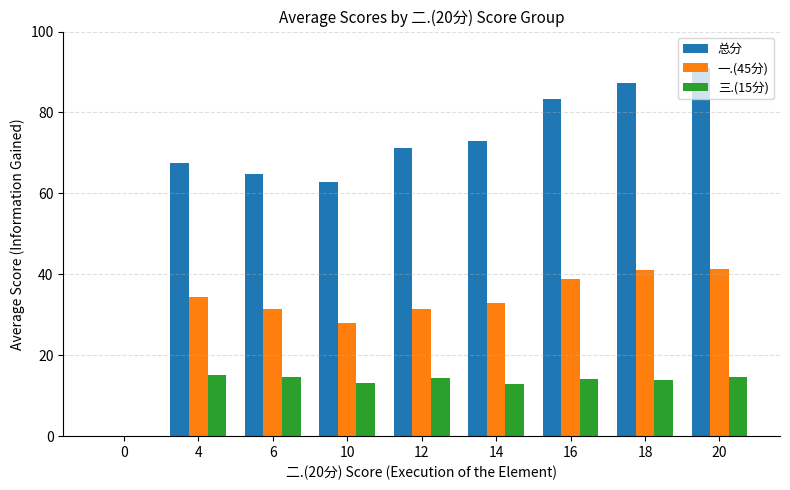

What is the highest value of the 三.(15分) series?

15.0